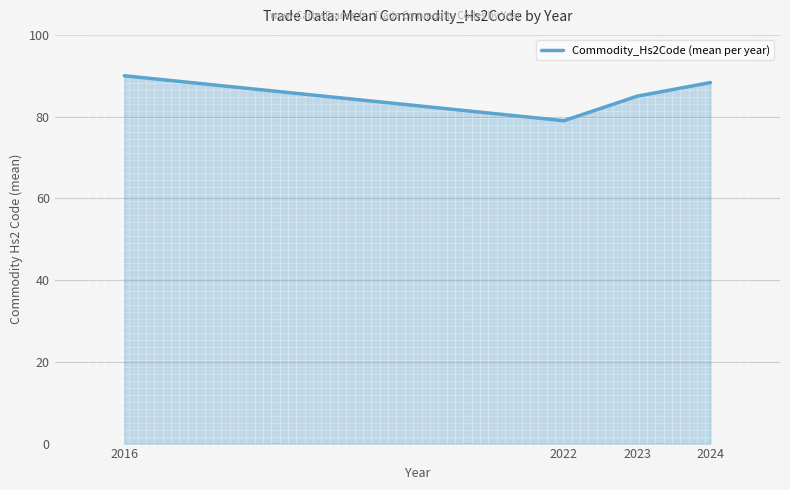

Between 2022 and 2016, which is larger?

2016